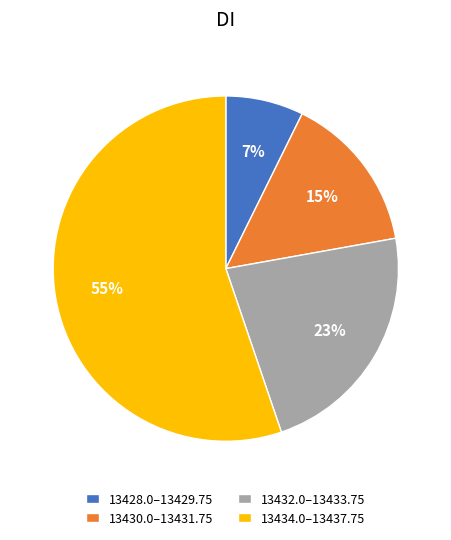

The 13430.0–13431.75 slice represents 28% of the pie. True or false?

False